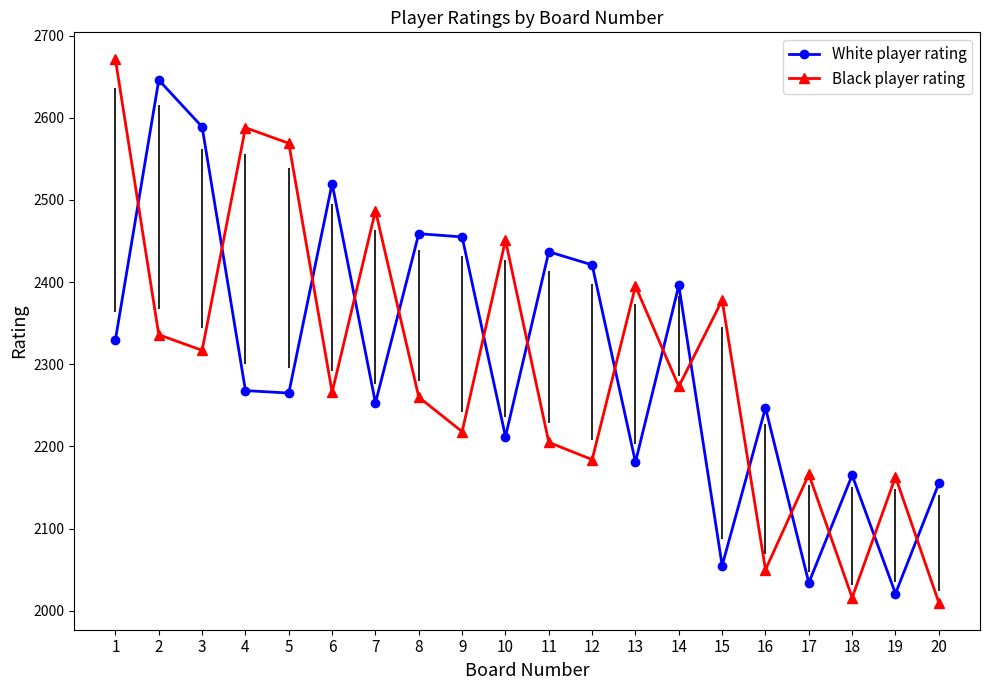

At 12, list the series in order from largest to smallest.

White player rating, Black player rating